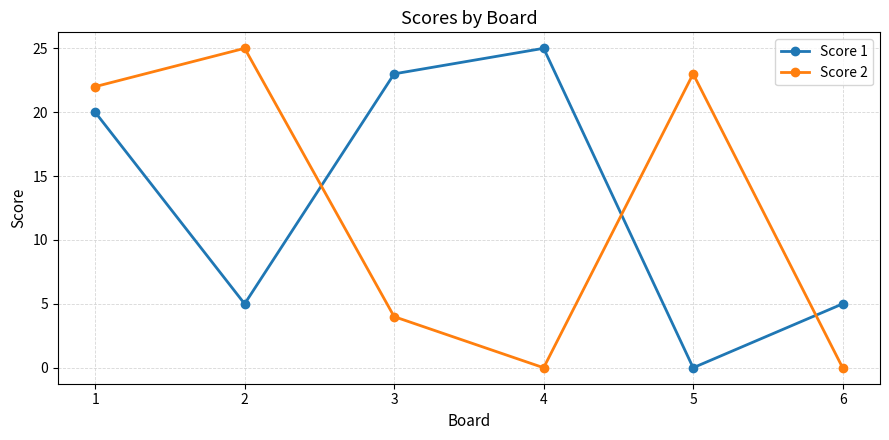

Where is the first local minimum for Score 2?

4